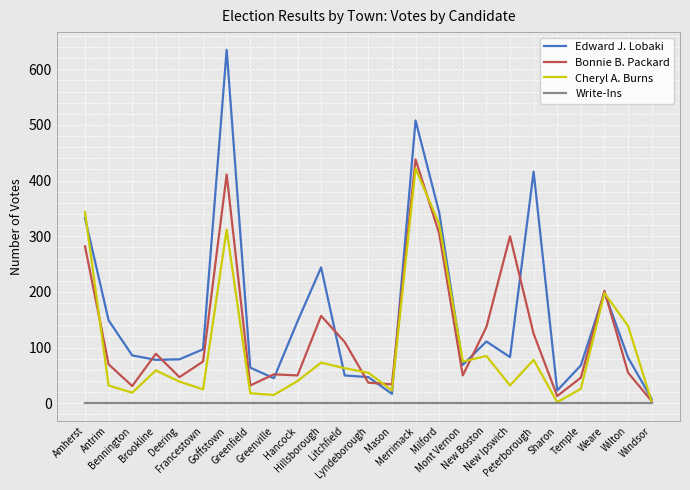

The value of Edward J. Lobaki at Litchfield is 50. True or false?

True